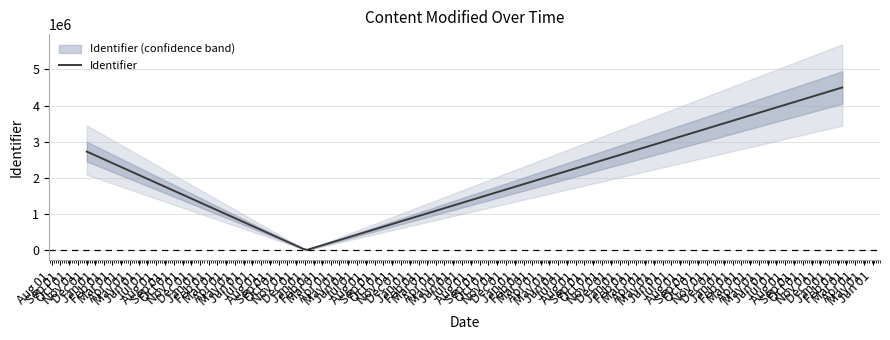

Which label corresponds to the largest value in the chart?

2024-02-16